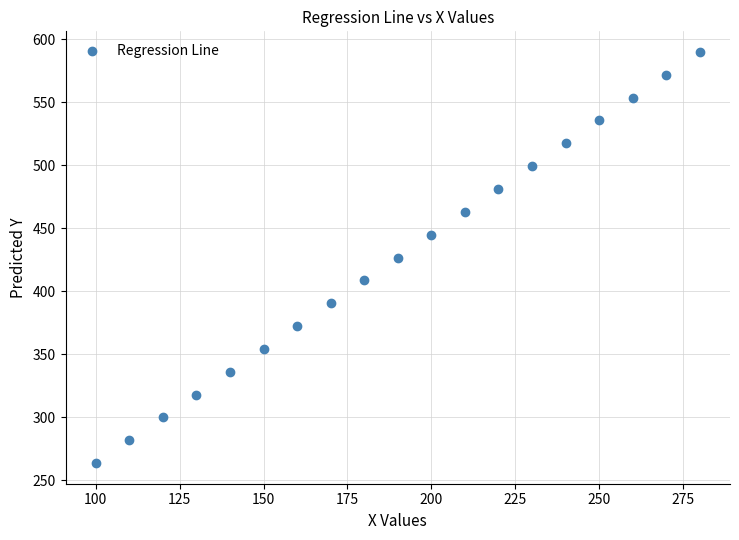

What is the range of X values (max minus min)?

180.0